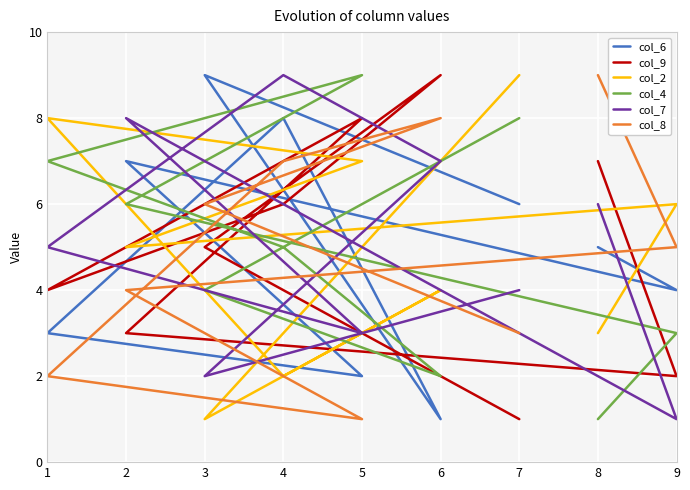

What position from the right is 2?

7